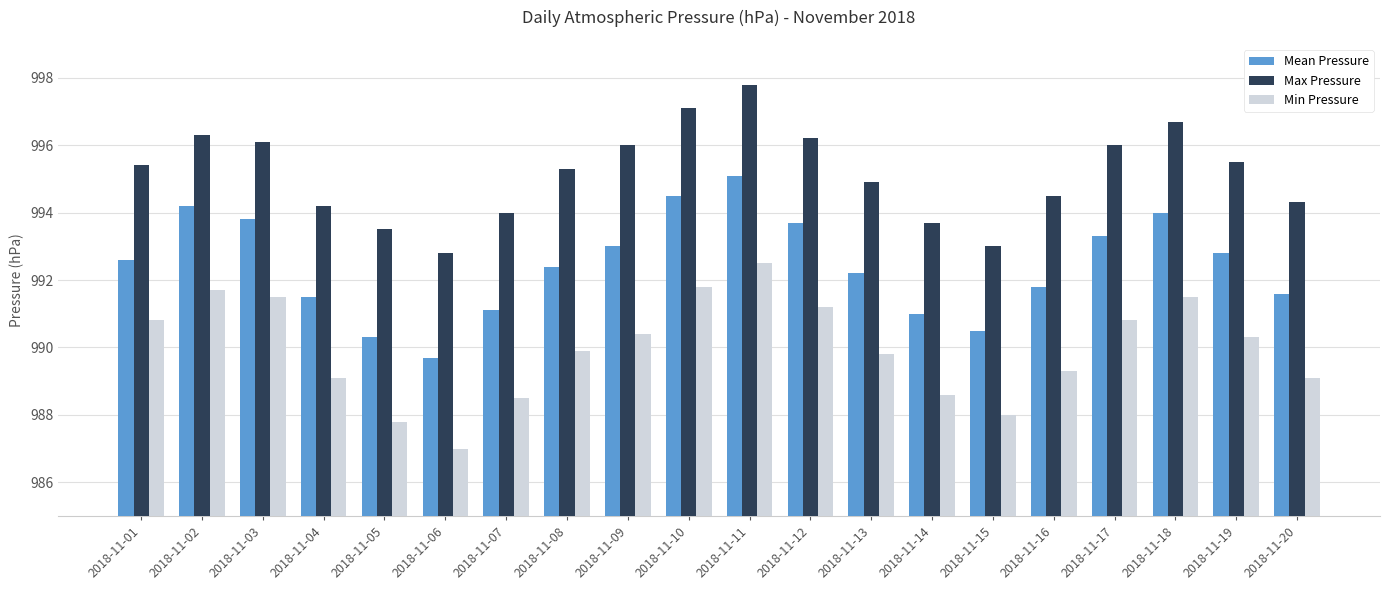

How many values in the Max Pressure series exceed 995?

11